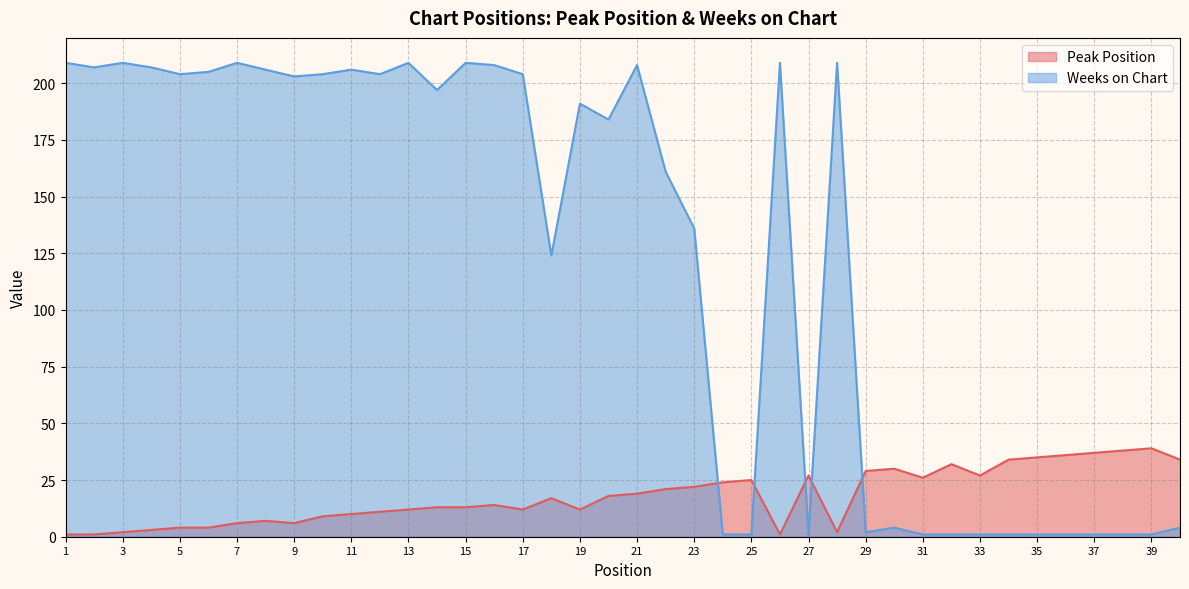

What is the sum of all Peak Position values?

713